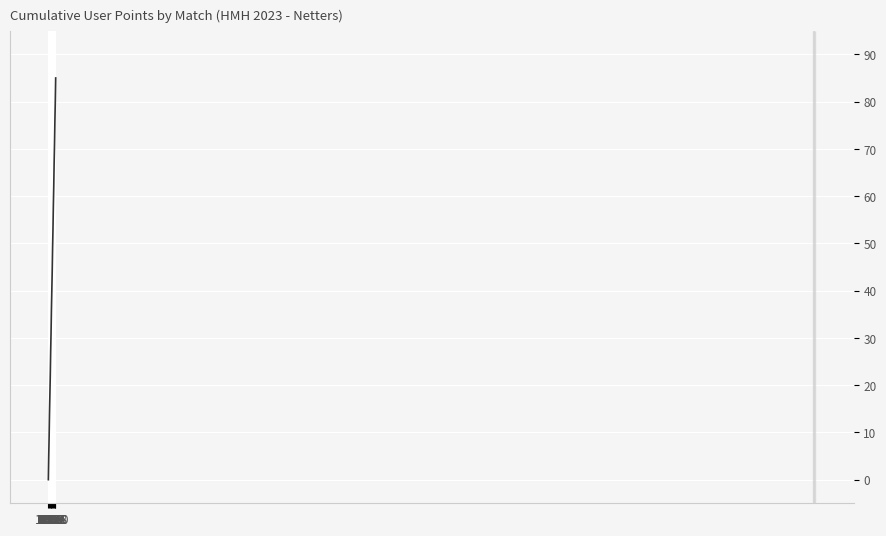

What is the difference between the maximum and minimum values?

85